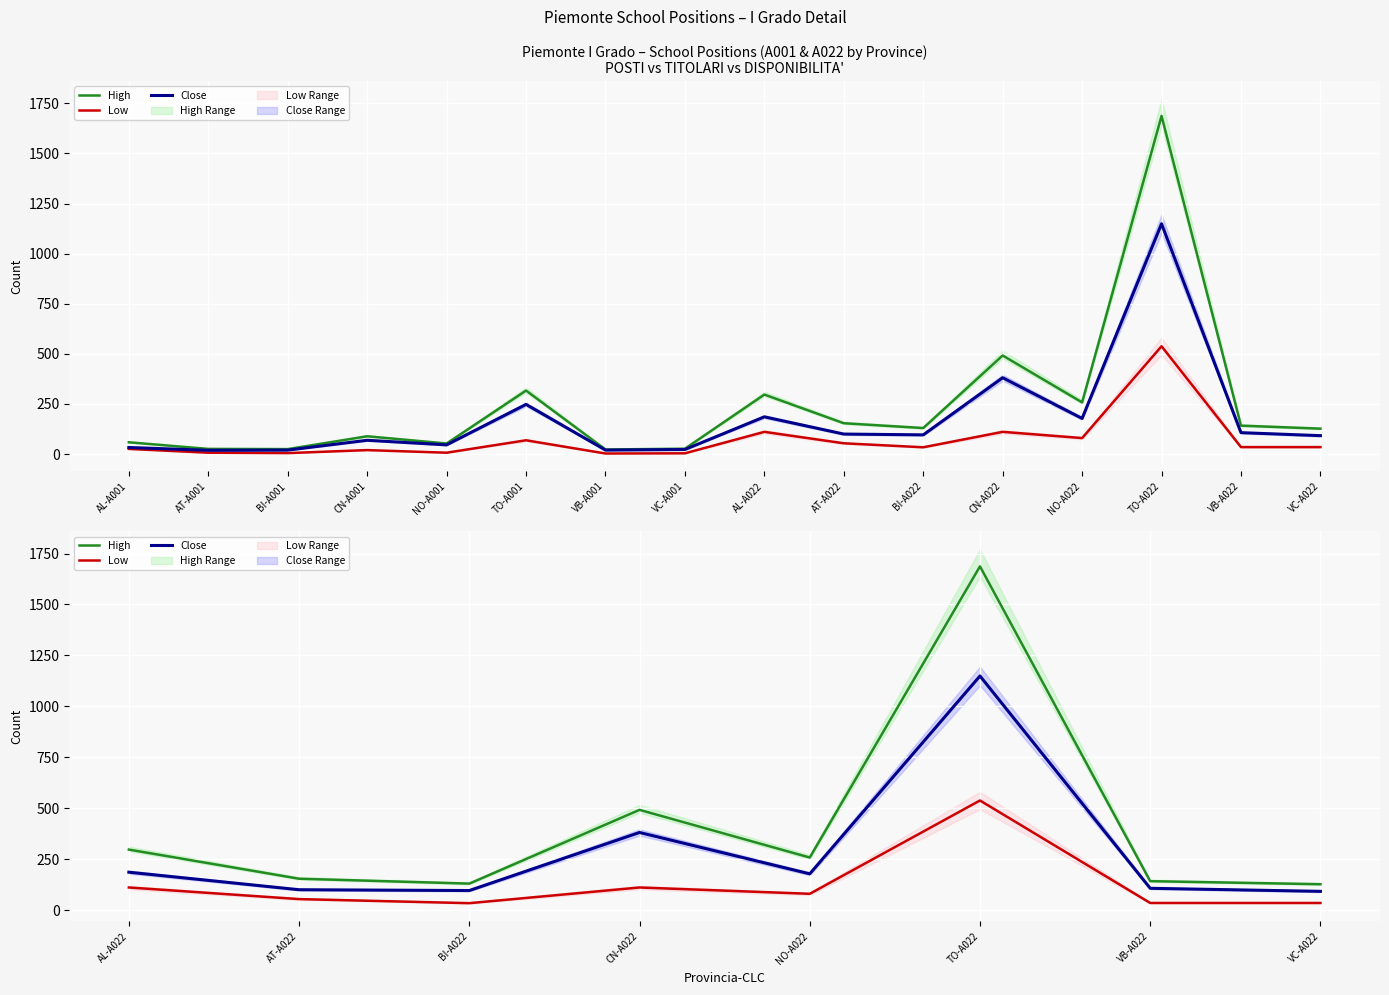

Which series has the largest range (max minus min)?

High